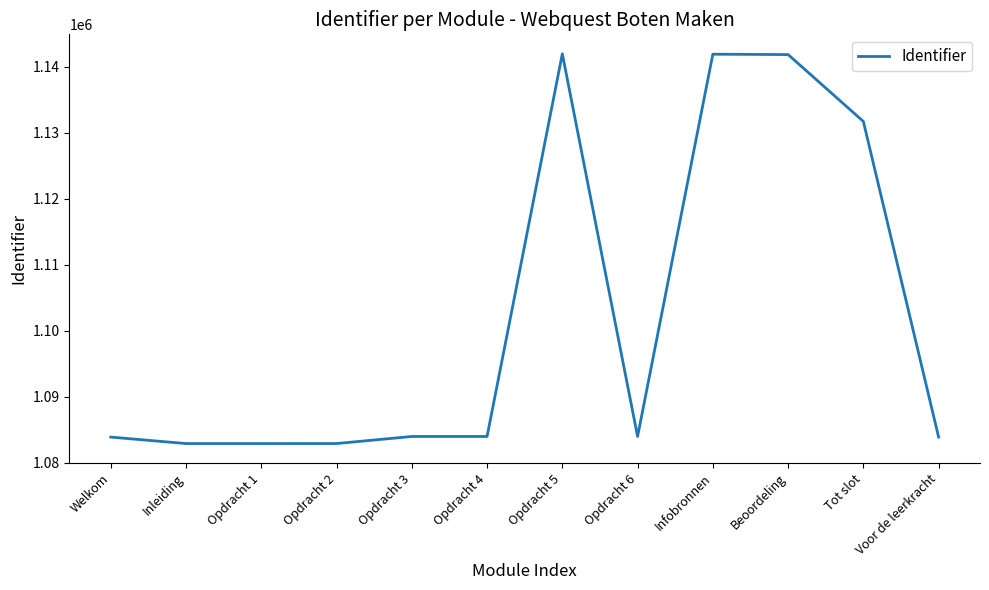

What is the smallest value displayed?

1082922